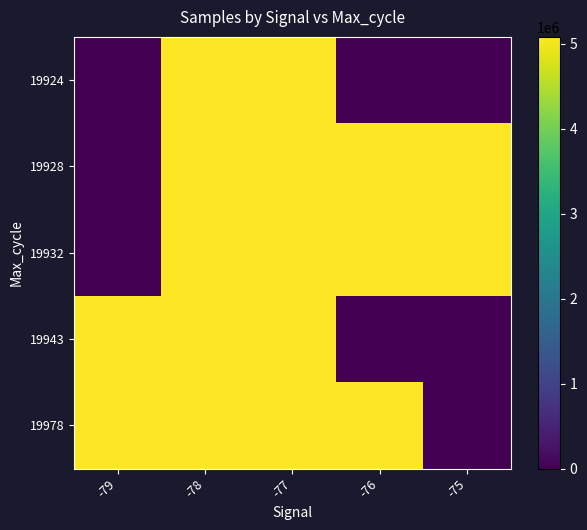

Which series has the largest range (max minus min)?

19928